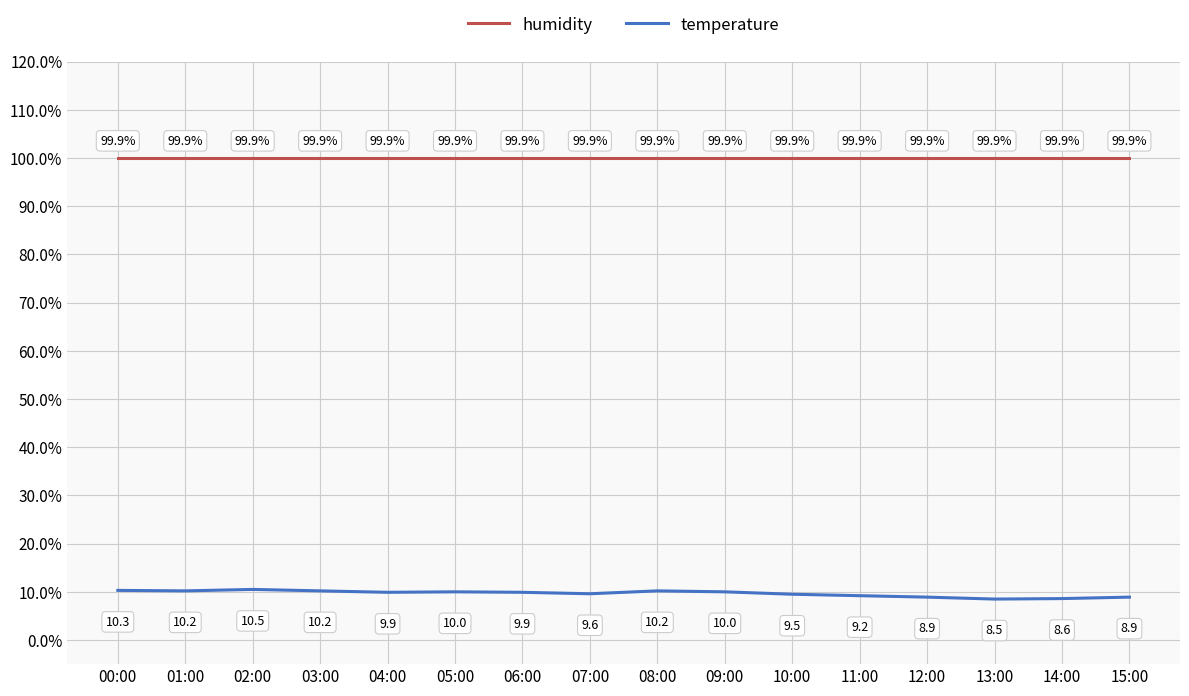

What position from the right is 14:00?

2